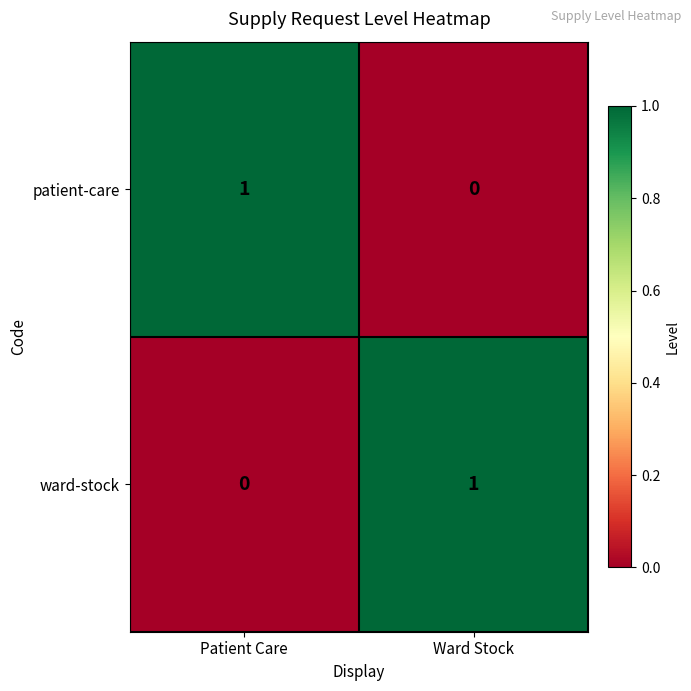

Reading left to right, extract all data points from this chart.

patient-care: Patient Care=1	Ward Stock=0
ward-stock: Patient Care=0	Ward Stock=1